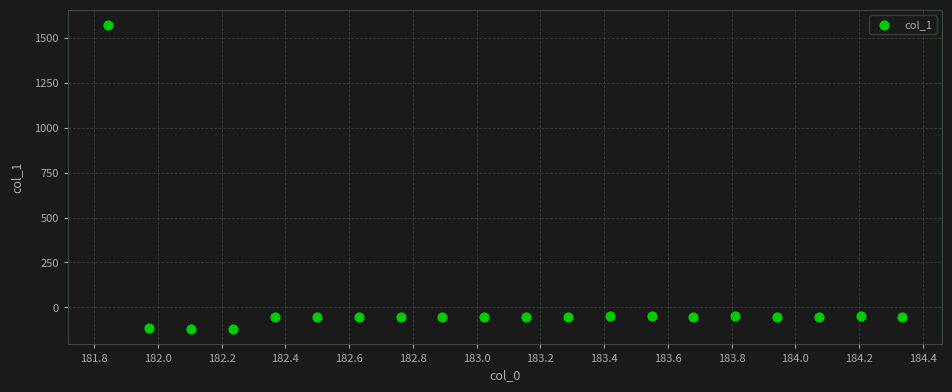

What is the range of X values (max minus min)?

2.5